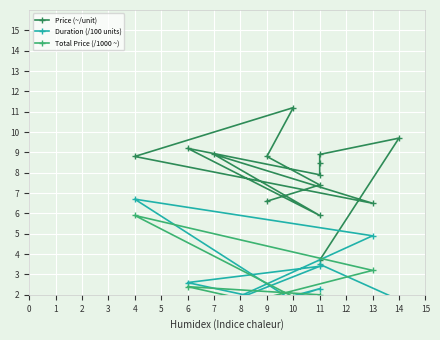

What value does the Price (~/unit) series have at 4?

8.8